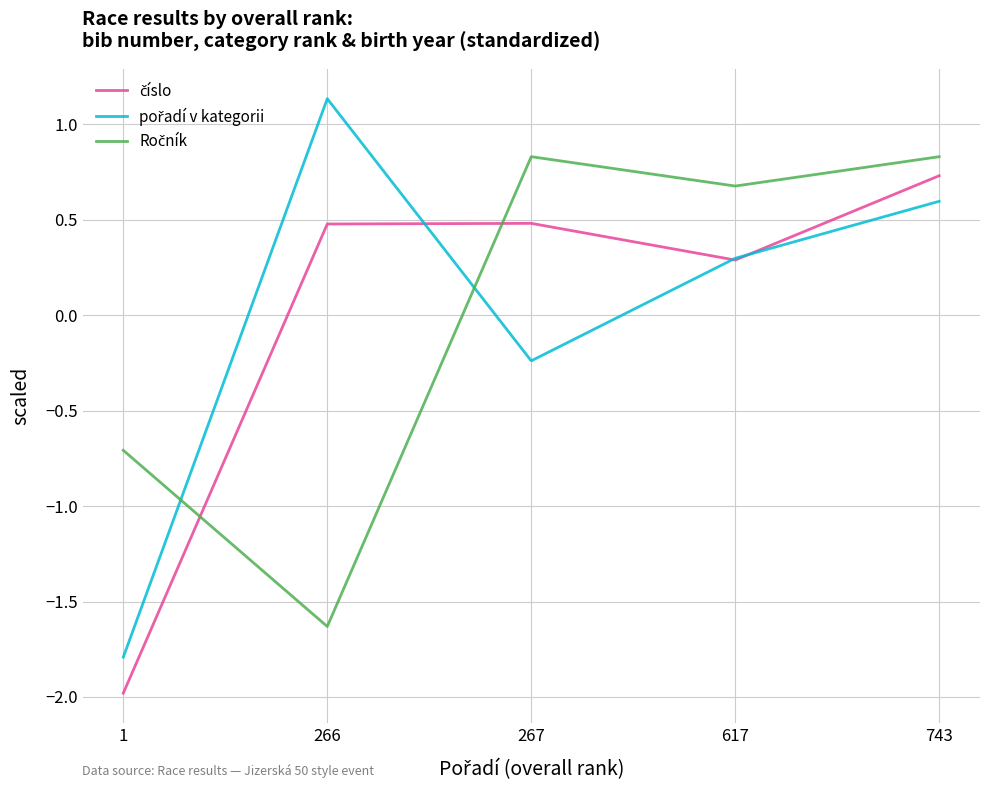

What is the total value across all series at 743?

2.2